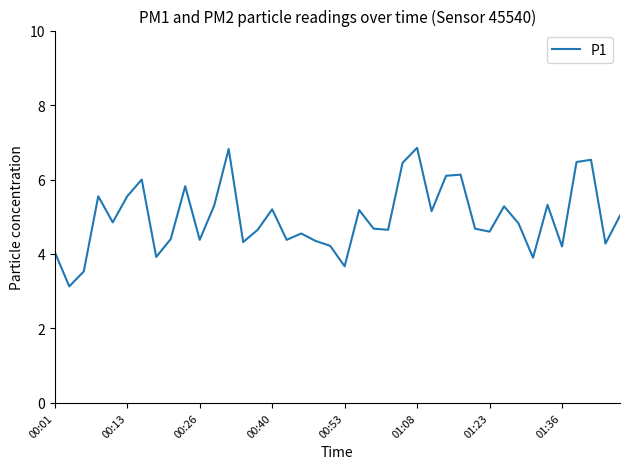

What is the difference between the maximum and minimum values?

3.7